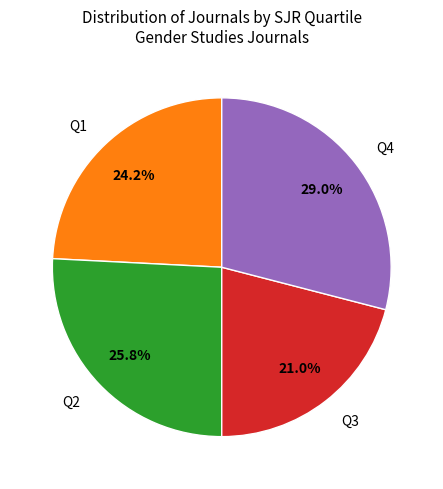

Count the number of slices in the pie.

4